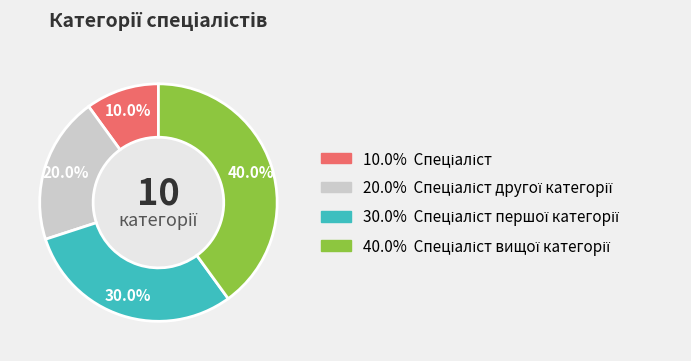

Does any single category account for the majority?

No